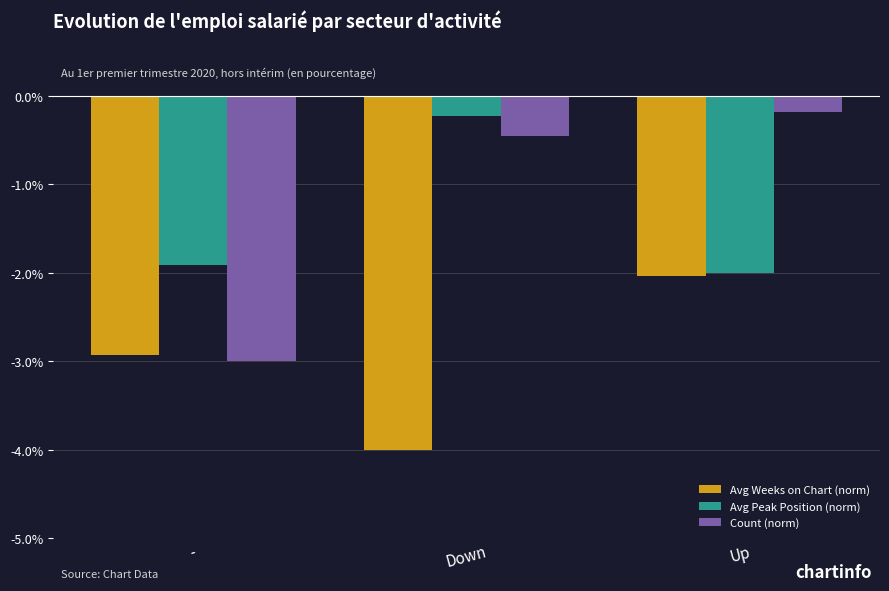

Is the value of Avg Weeks on Chart (norm) at - greater than the value of Count (norm) at -?

Yes